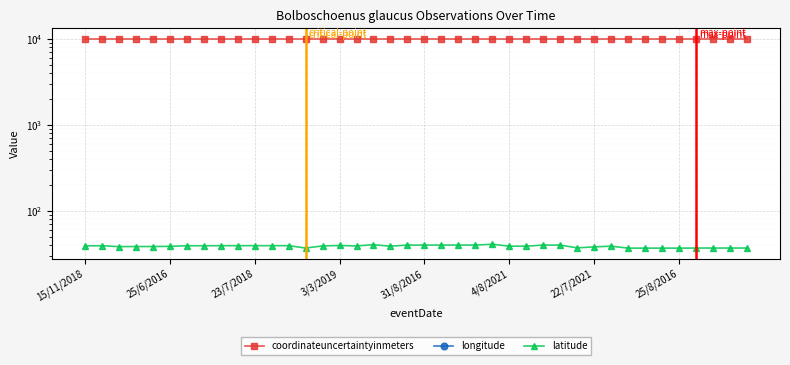

Where is latitude nearest to the value 39?

18